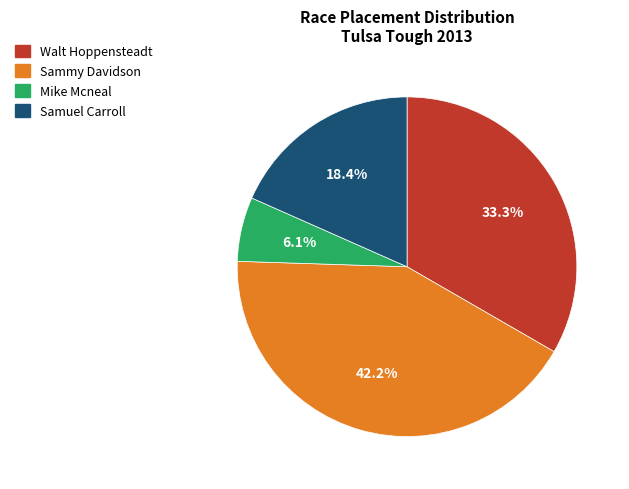

Is there any slice that represents more than half of the pie?

No